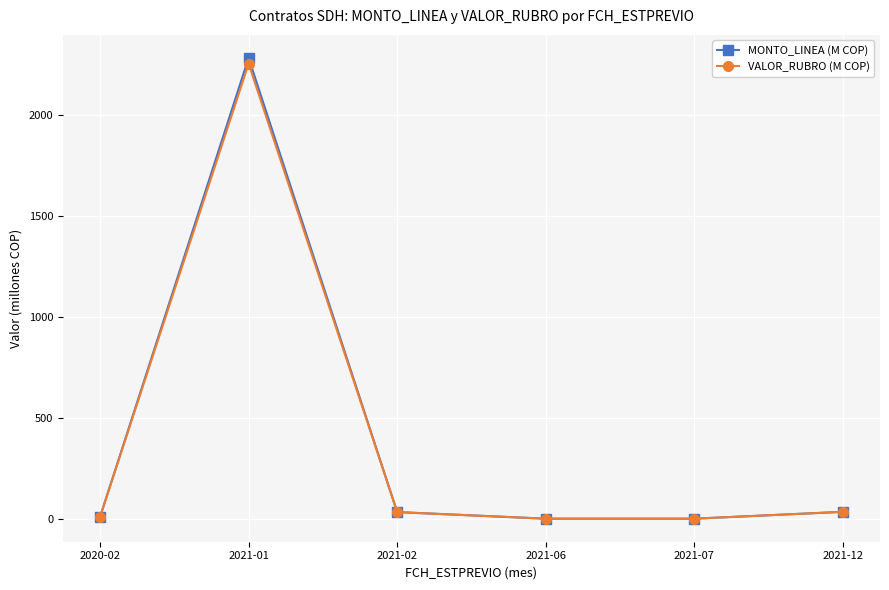

Which category has the highest value across all series?

2021-01